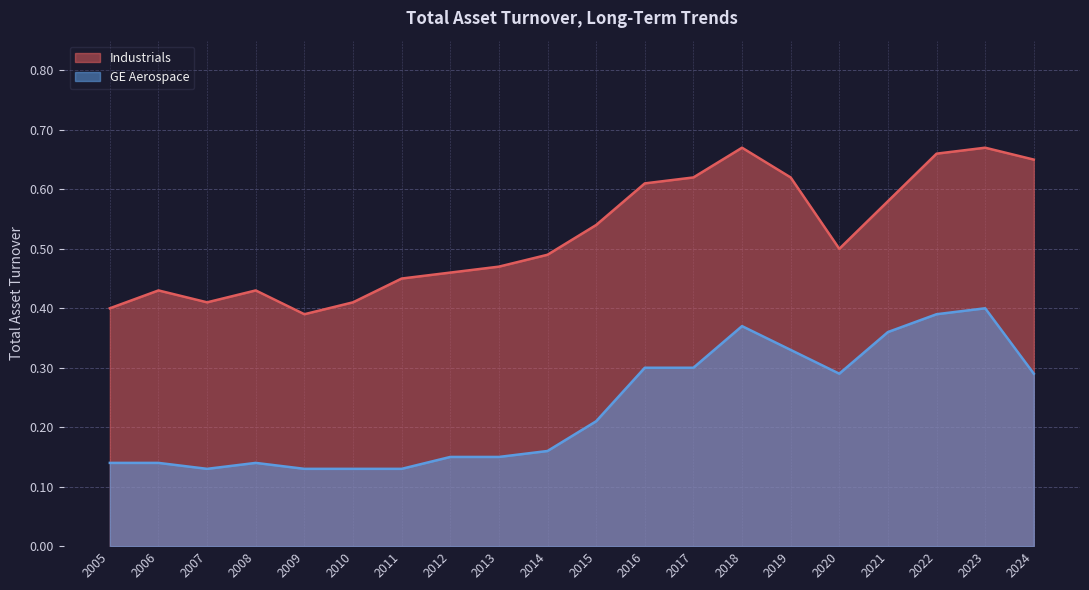

What is the difference between the highest and lowest values at 2024?

0.4